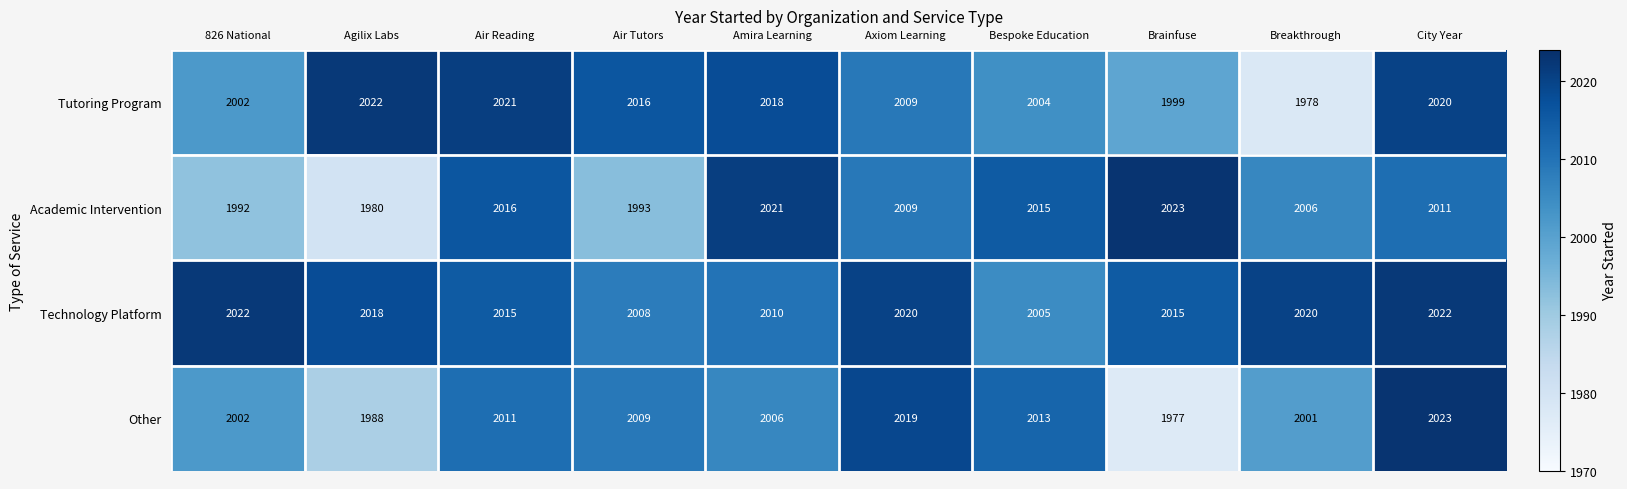

Which series has the largest total across all categories?

Technology Platform